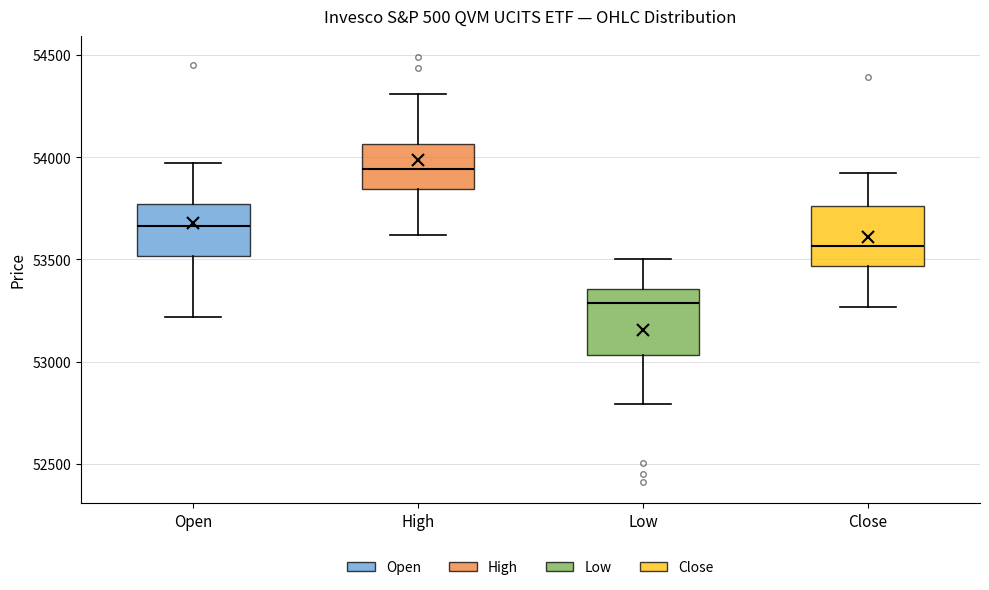

Reading left to right, transcribe this box plot: for each box, give where its median line is, the range the box spans, and where its two whiskers end, as read against the y-axis. The values are not printed on the chart, so give them approximately, as read against the axis.

Open: median 53650, box 53500 to 53750, whiskers 53200 to 53950
High: median 53950, box 53850 to 54050, whiskers 53600 to 54300
Low: median 53300, box 53050 to 53350, whiskers 52800 to 53500
Close: median 53550, box 53450 to 53750, whiskers 53250 to 53900